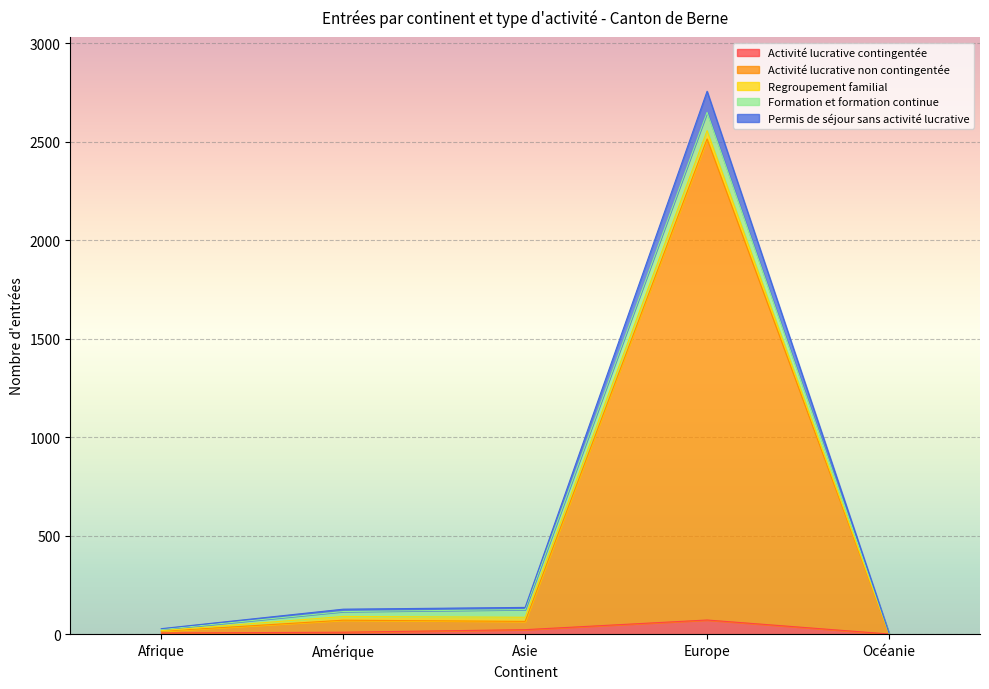

True or false: Permis de séjour sans activité lucrative and Activité lucrative contingentée intersect in this chart.

False